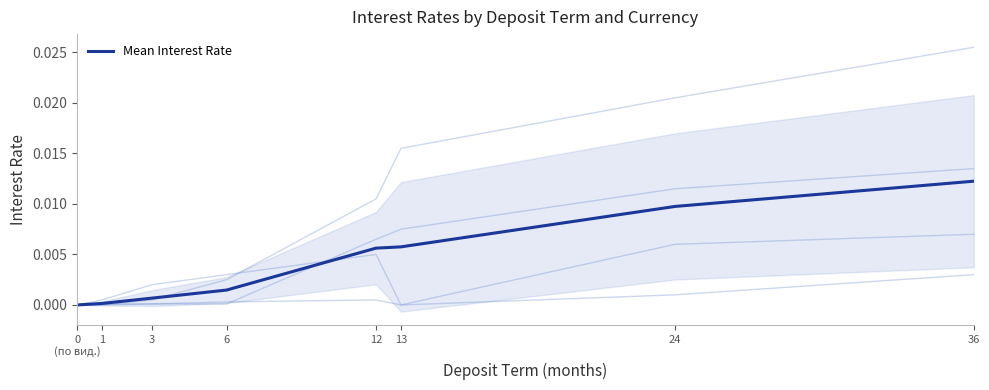

Which has a higher value, 0
(по вид.) or 6?

6